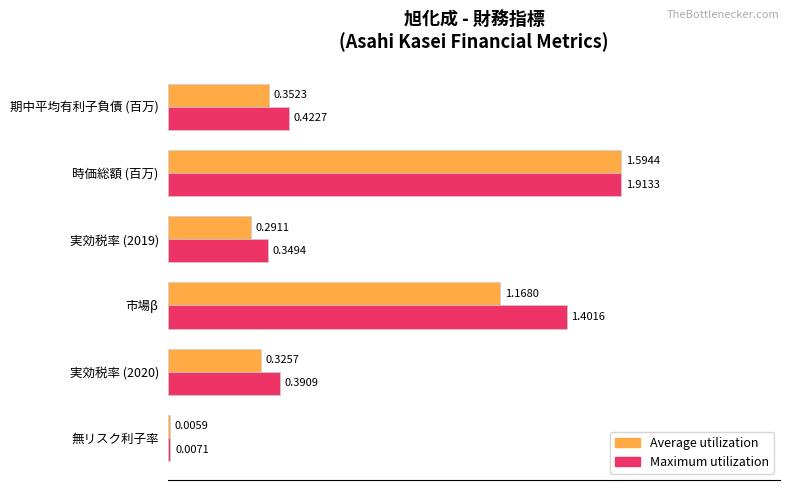

What are all the series names shown in the legend?

Average utilization, Maximum utilization